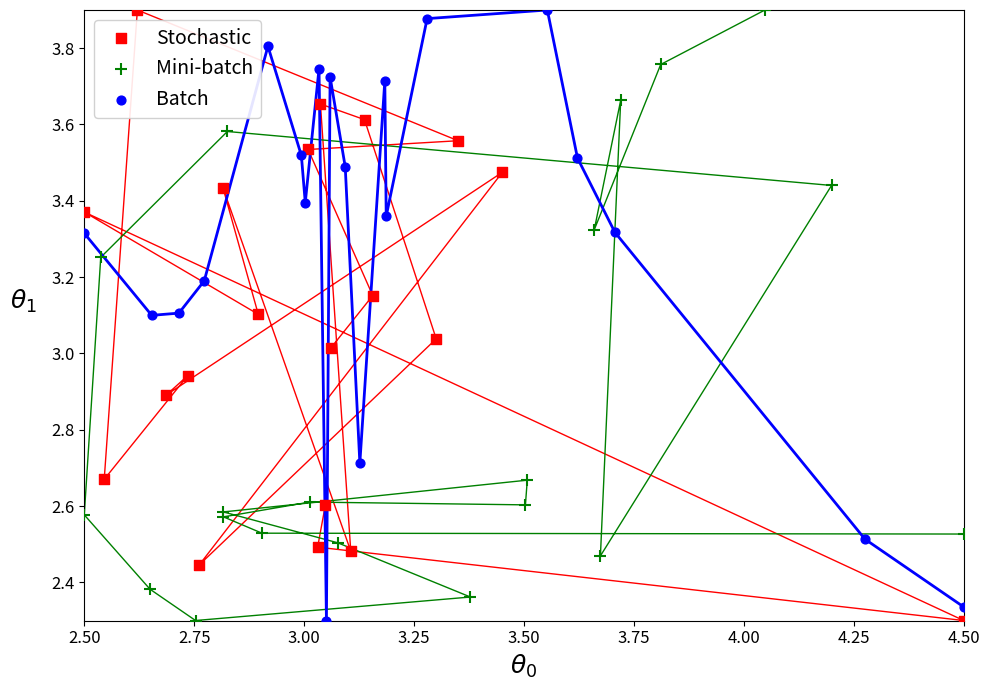

What are all the series names shown in the legend?

Stochastic, Mini-batch, Batch